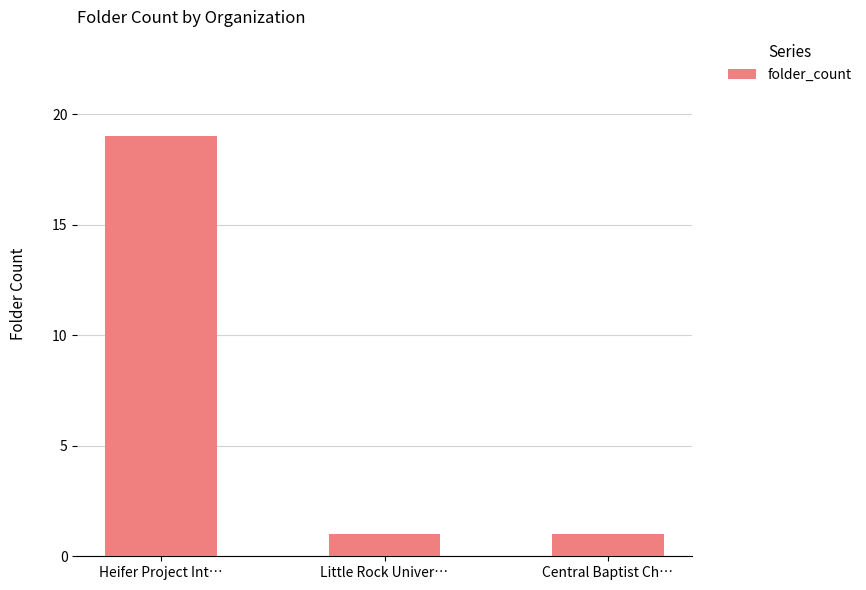

What is the difference between the maximum and minimum values?

18